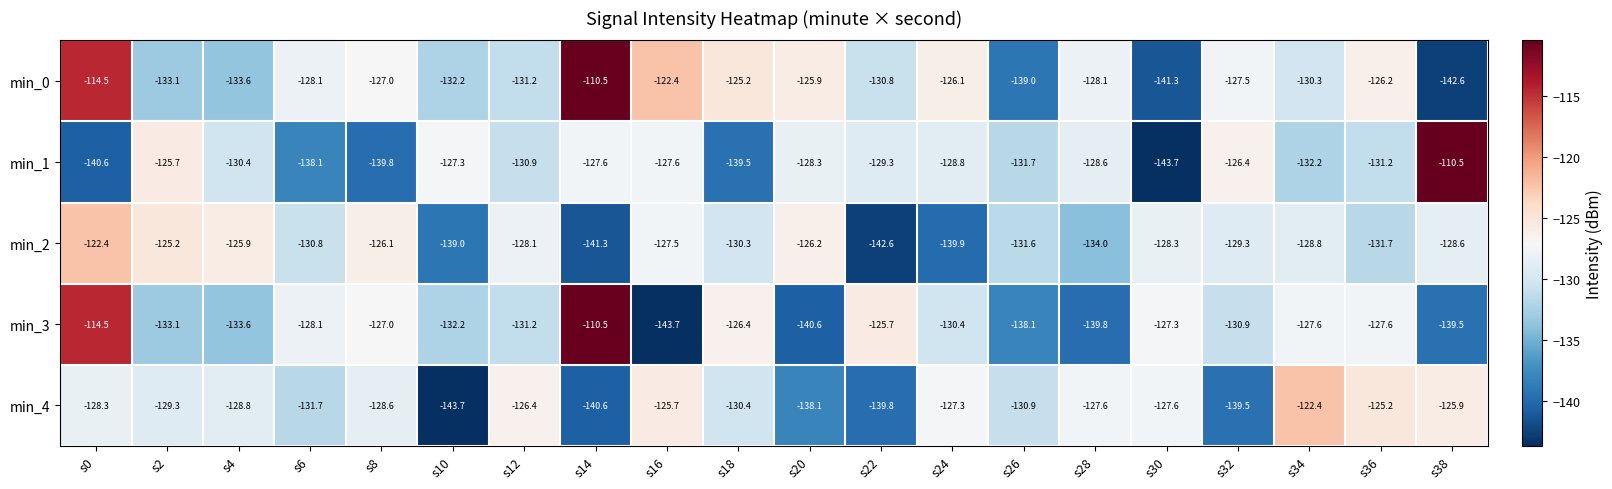

At which label does min_4 first exceed -128?

s12